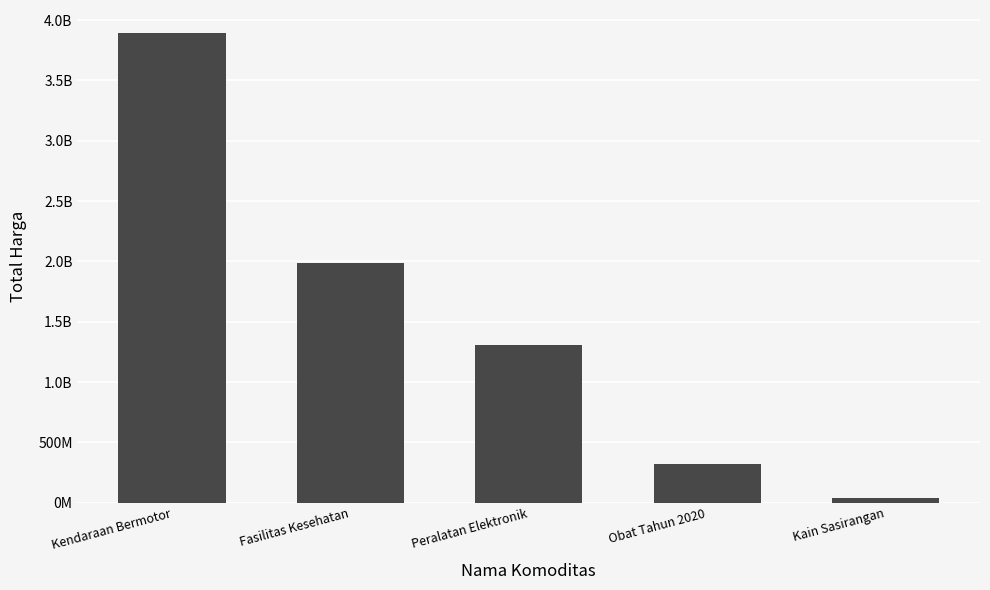

Are the bars horizontal?

No